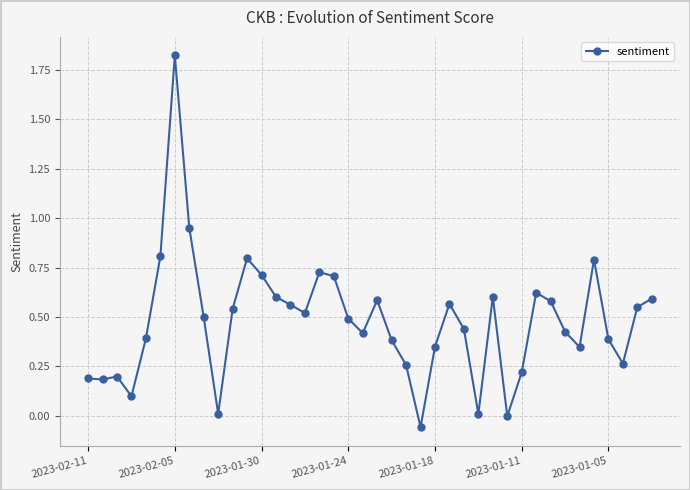

True or false: there are more than 1 points higher than both neighbors.

True